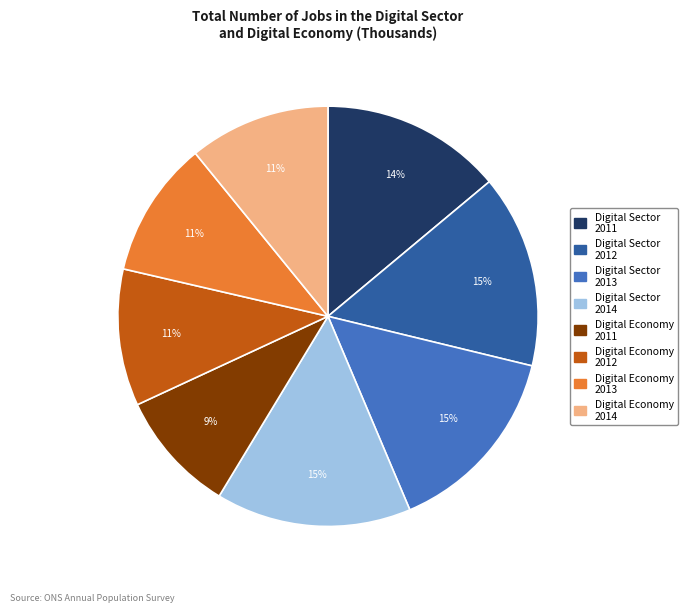

To the nearest percent, what percentage of the pie is Digital Economy 2013?

11%